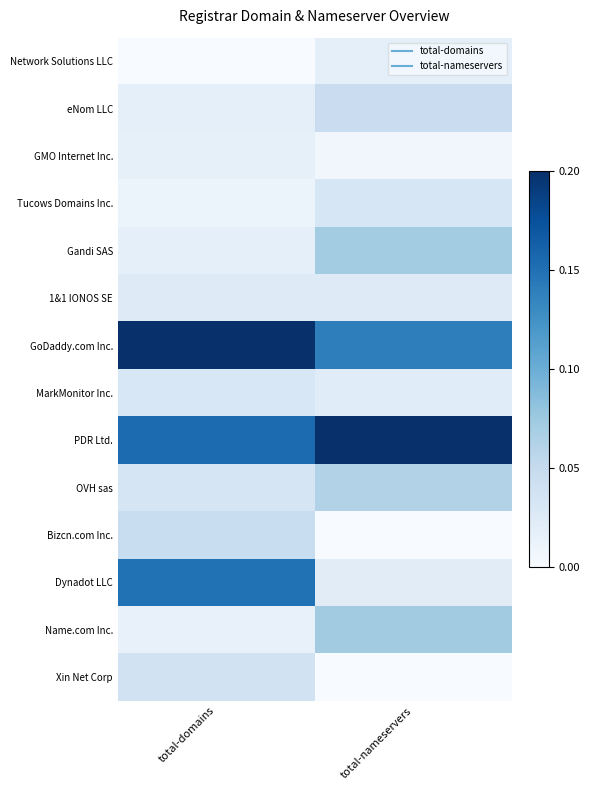

How many categories are shown in the chart?

2